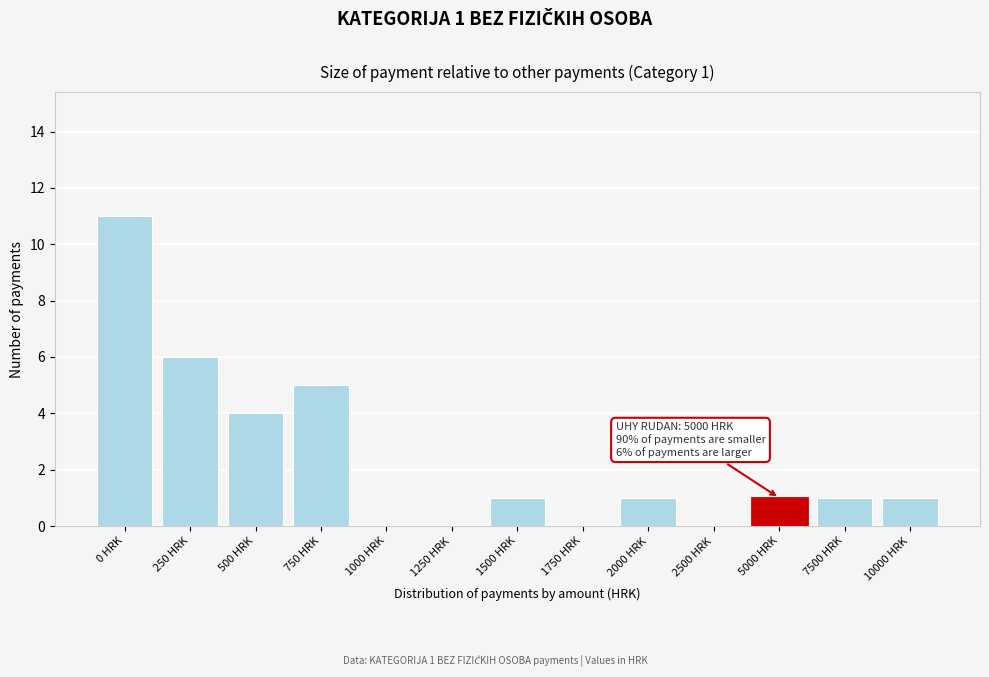

Reading left to right, list all the values displayed in this chart.

0 HRK=11	250 HRK=6	500 HRK=4	750 HRK=5	1000 HRK=0	1250 HRK=0	1500 HRK=1	1750 HRK=0	2000 HRK=1	2500 HRK=0	5000 HRK=1	7500 HRK=1	10000 HRK=1